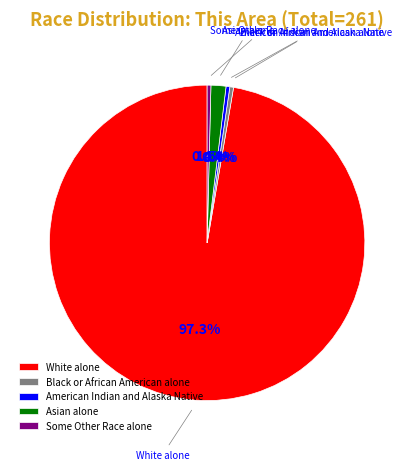

How many slices are in this pie chart?

5